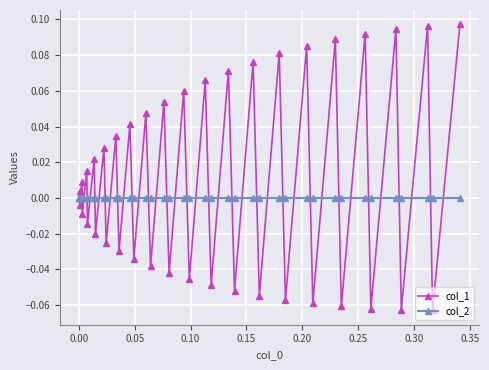

Which series has the widest spread of values?

col_1